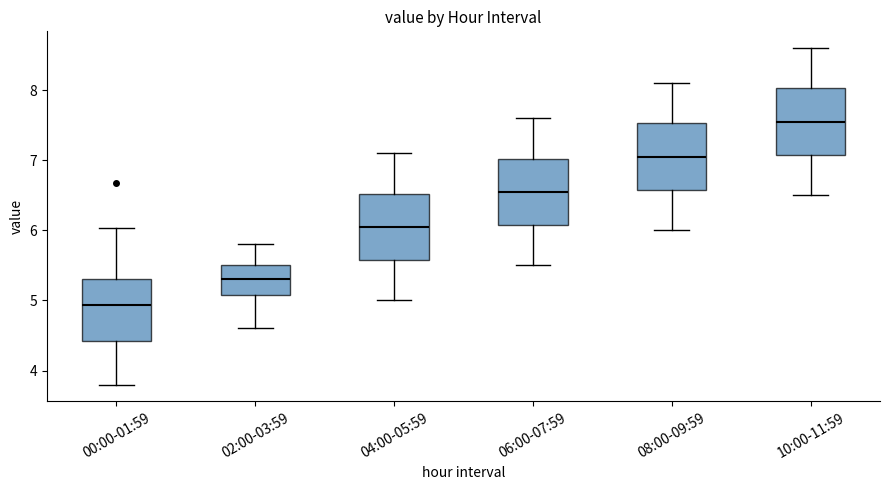

Which box has the lowest median line?

00:00-01:59